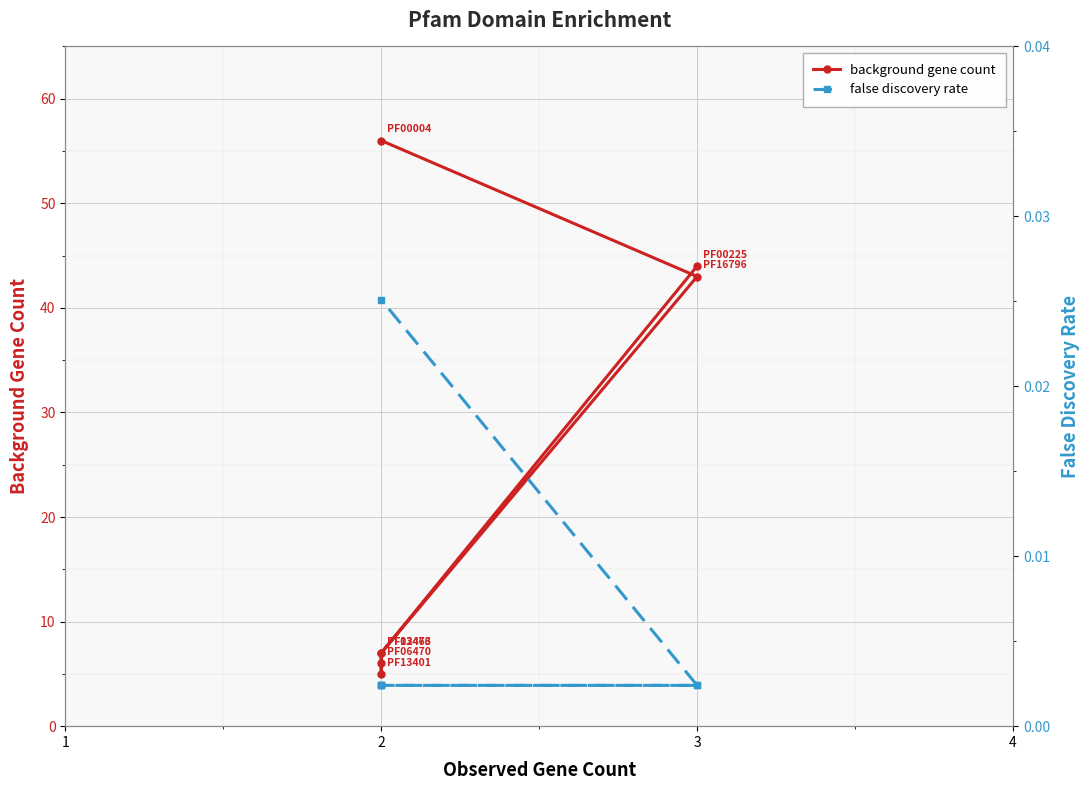

What are all the series names shown in the legend?

background gene count, false discovery rate